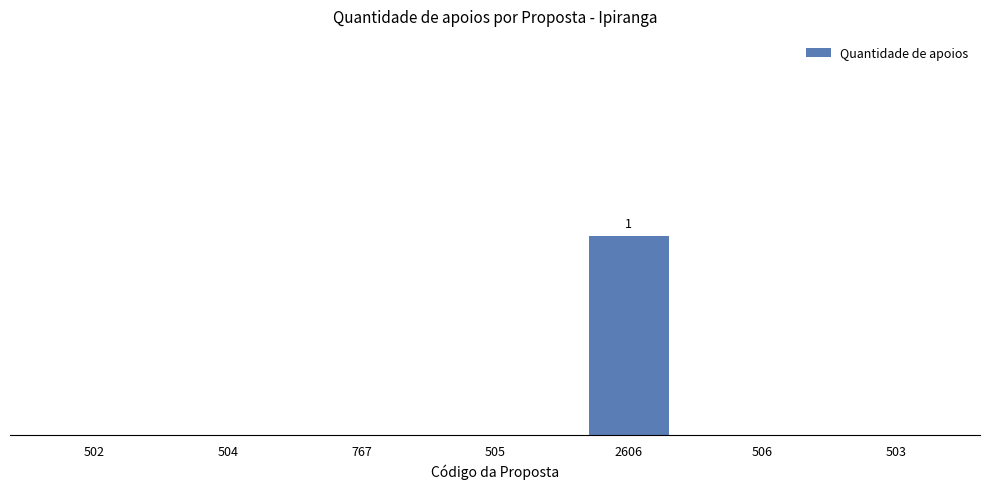

Are the bars horizontal?

No